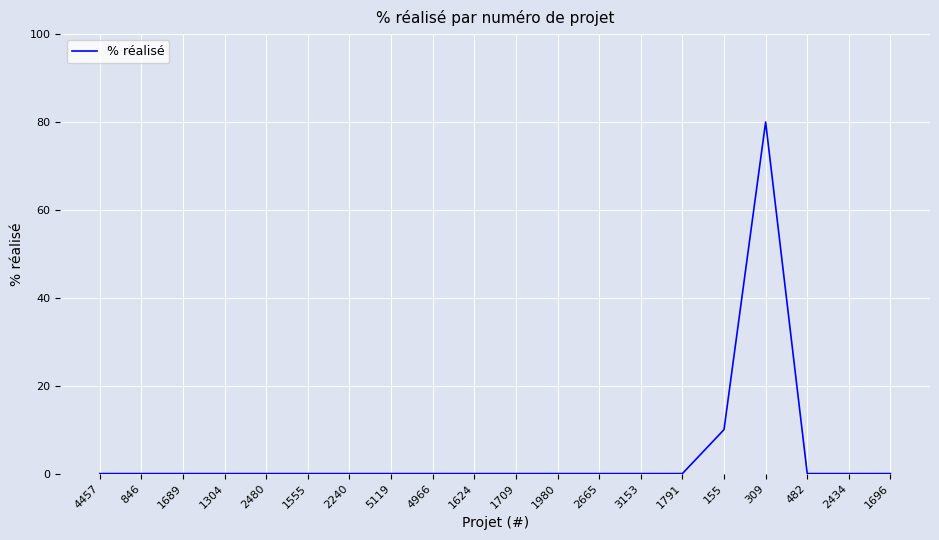

Where is the data nearest to the value 40?

155